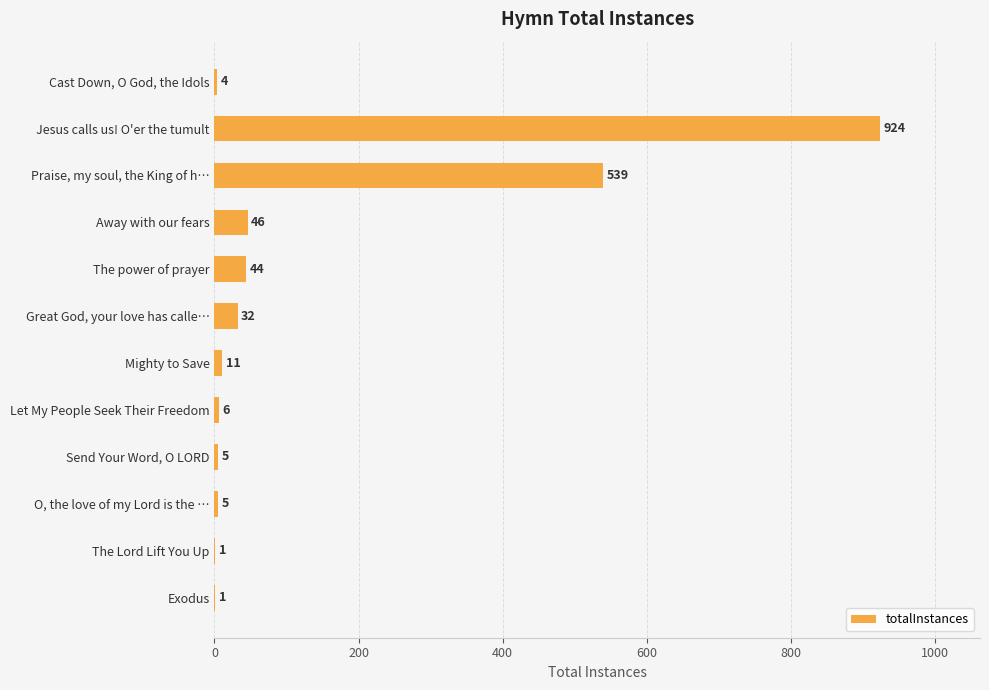

How many data points does each series have?

12